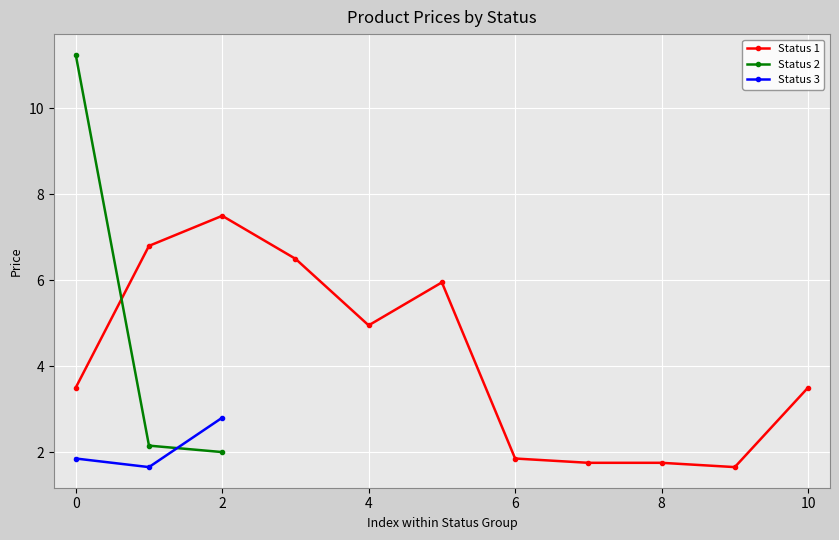

The value of Status 3 at 2 is 1.4. True or false?

False